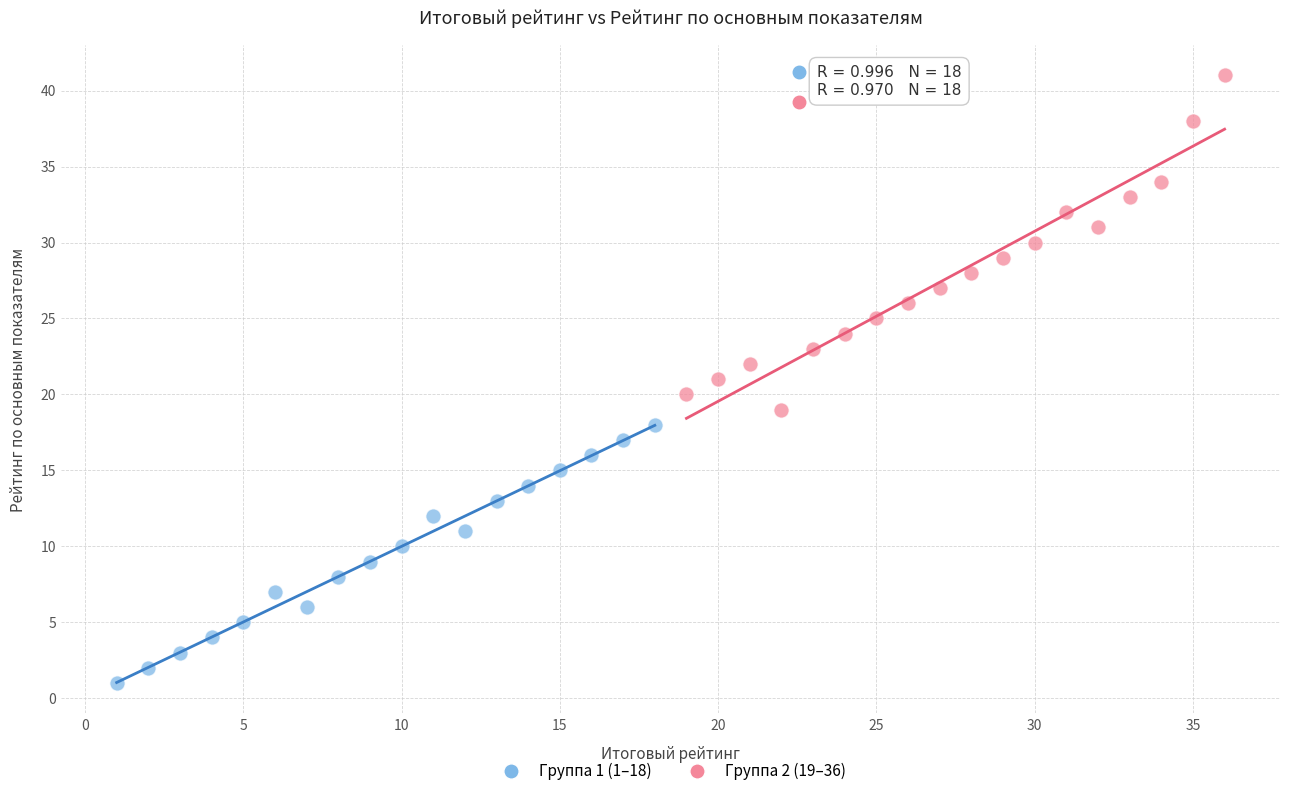

Which series has the widest spread of Y values?

Группа 2 (19–36)